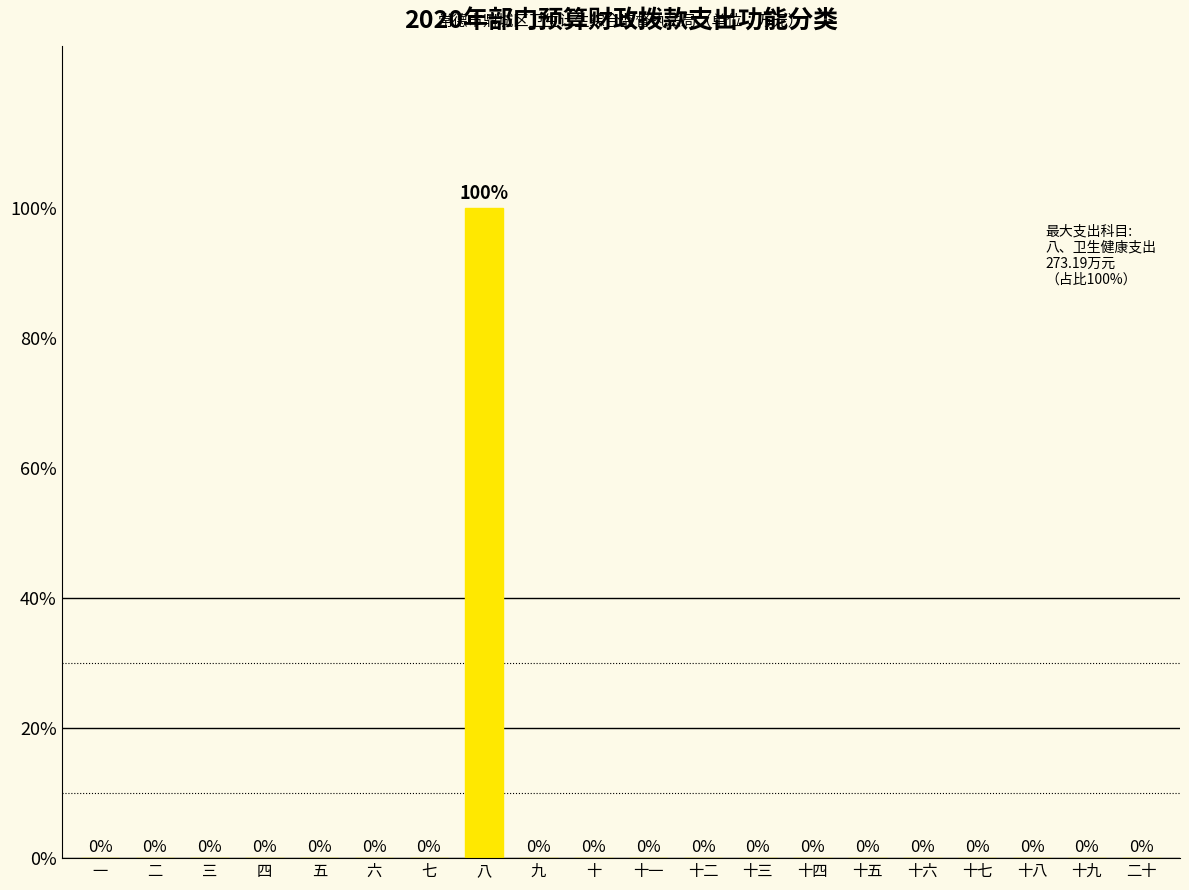

Reading right to left, what are all the values shown in this chart?

二十=0	十九=0	十八=0	十七=0	十六=0	十五=0	十四=0	十三=0	十二=0	十一=0	十=0	九=0	八=100	七=0	六=0	五=0	四=0	三=0	二=0	一=0